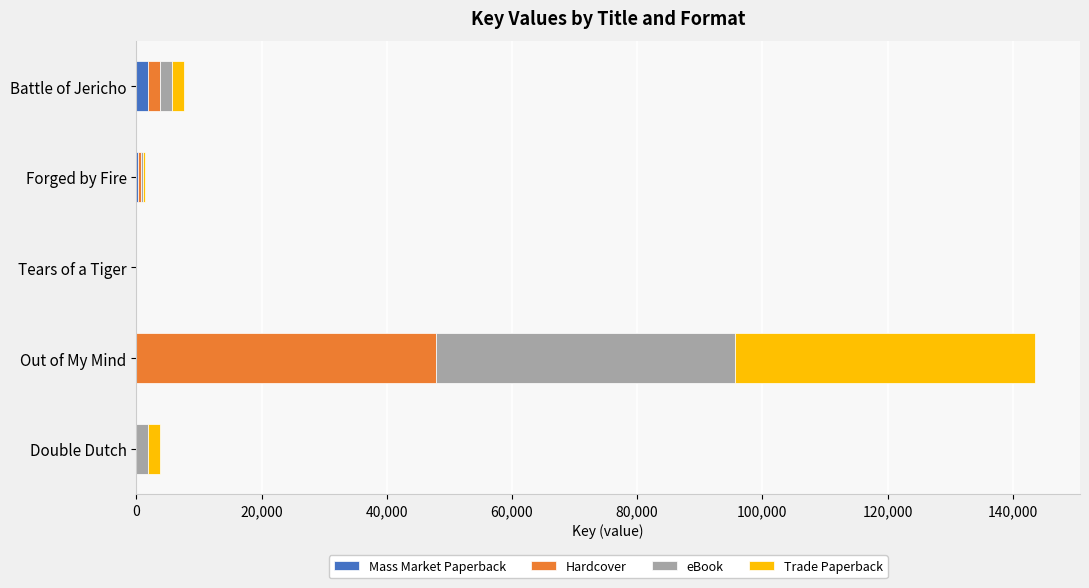

What are all the series names shown in the legend?

Mass Market Paperback, Hardcover, eBook, Trade Paperback